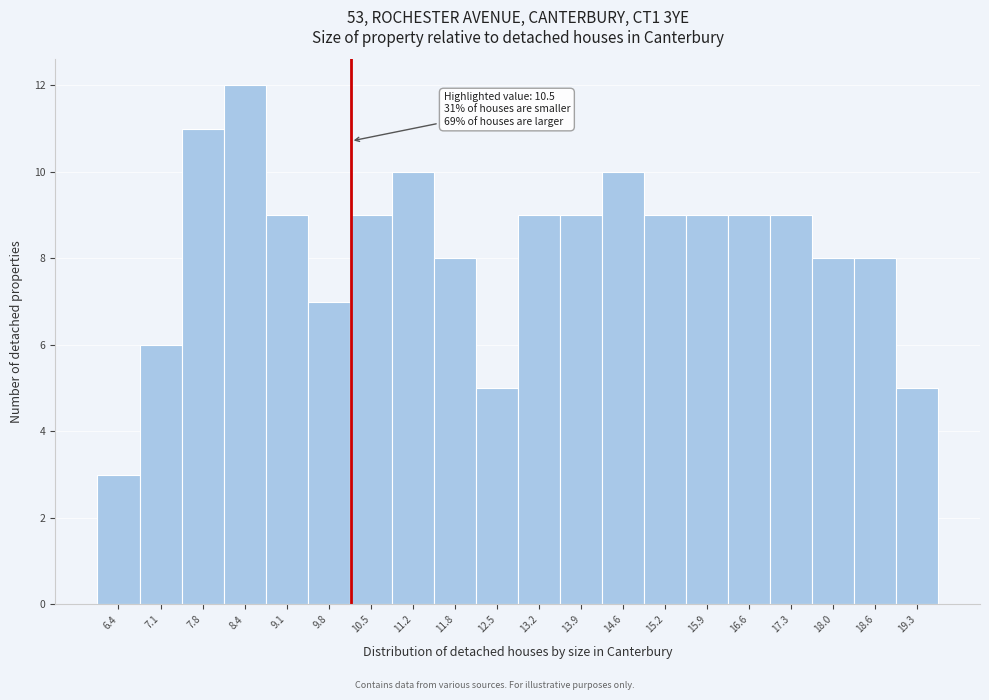

Reading left to right, transcribe all the data shown in this chart.

6.4=3	7.1=6	7.8=11	8.4=12	9.1=9	9.8=7	10.5=9	11.2=10	11.8=8	12.5=5	13.2=9	13.9=9	14.6=10	15.2=9	15.9=9	16.6=9	17.3=9	18.0=8	18.6=8	19.3=5